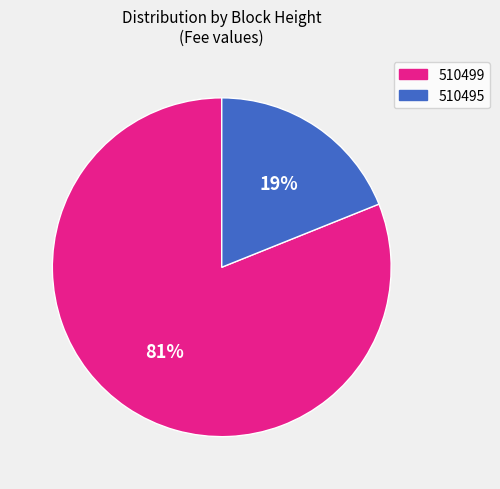

Is the sum of 510499 and 510495 greater than half?

Yes